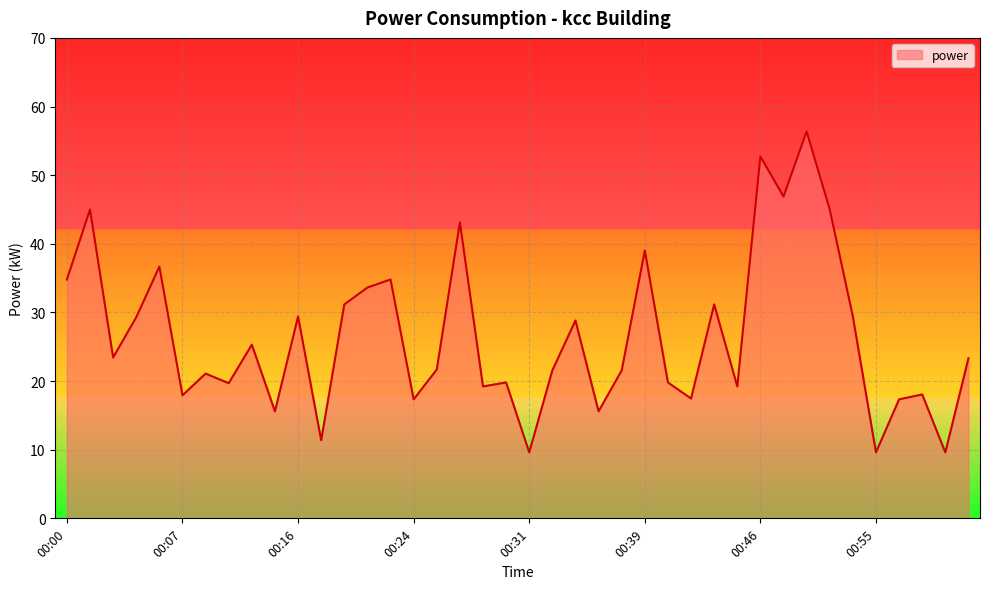

What is the minimum value shown in the chart?

9.6